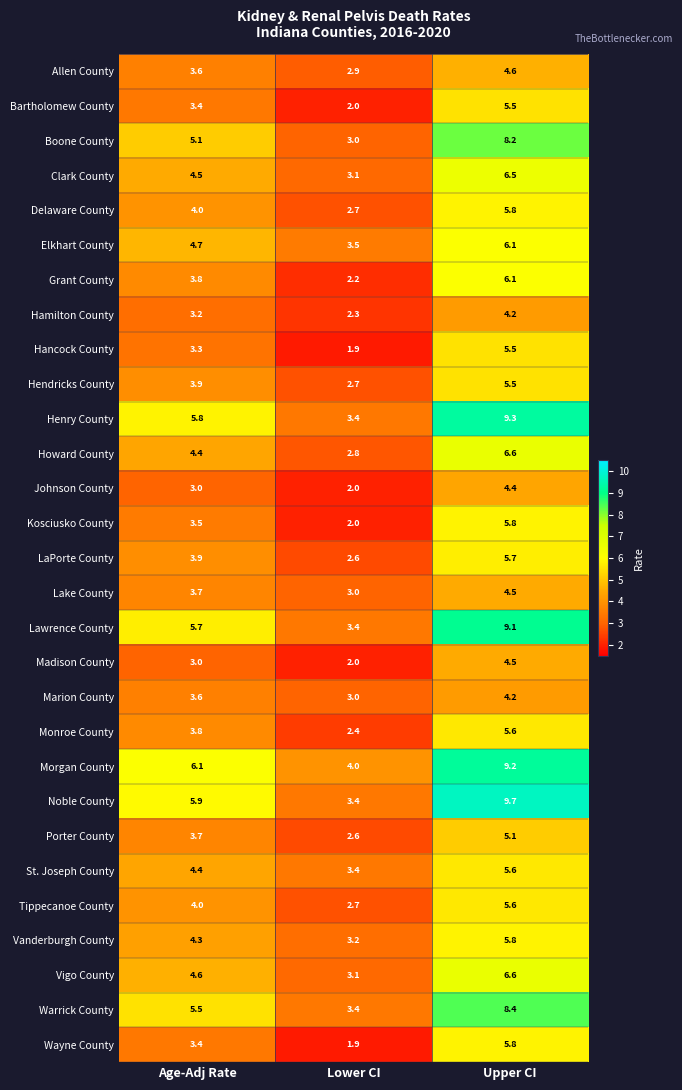

What is the difference between the highest and lowest values at Upper CI?

5.5